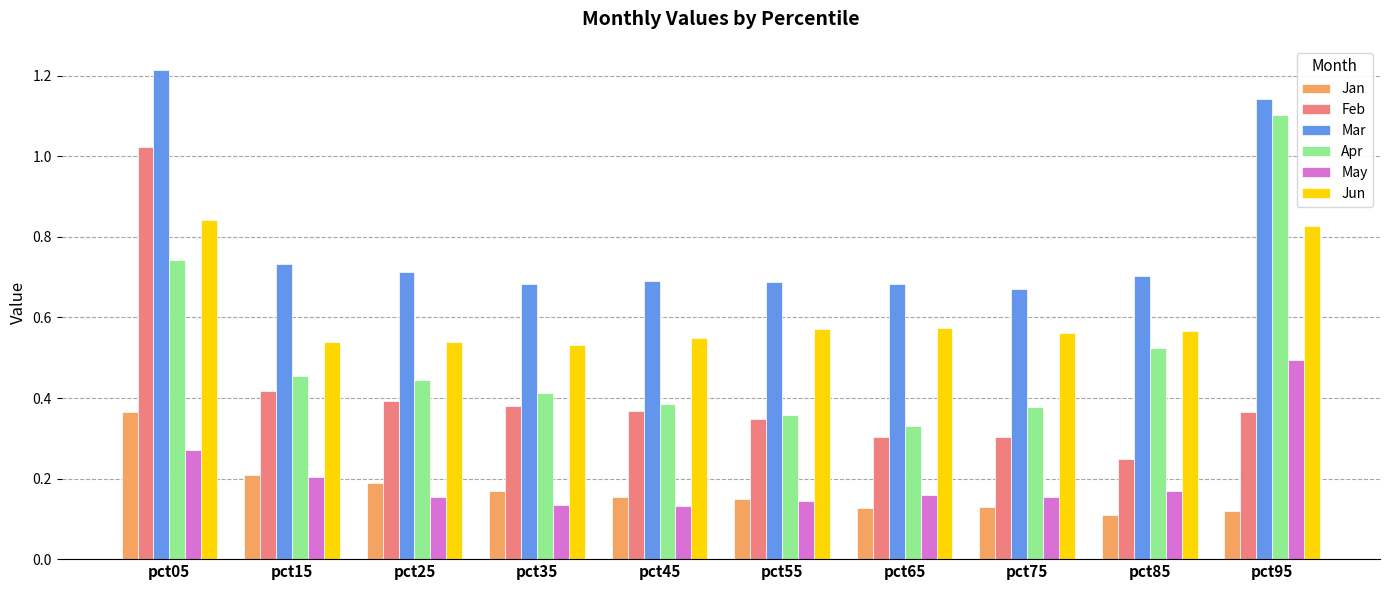

Is it true that Jan equals 0.2 at pct25?

True